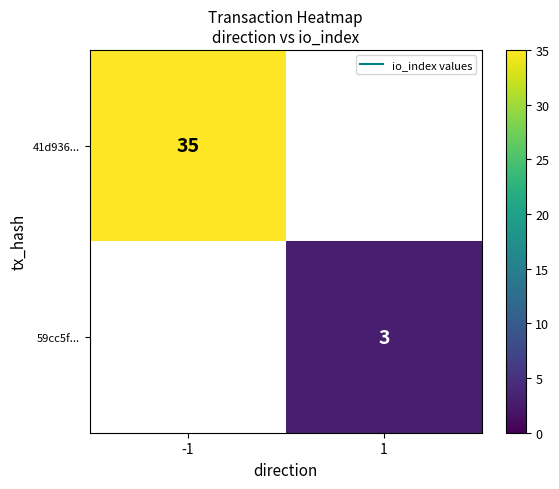

List the series in order of their peak value, highest first.

41d936..., 59cc5f...